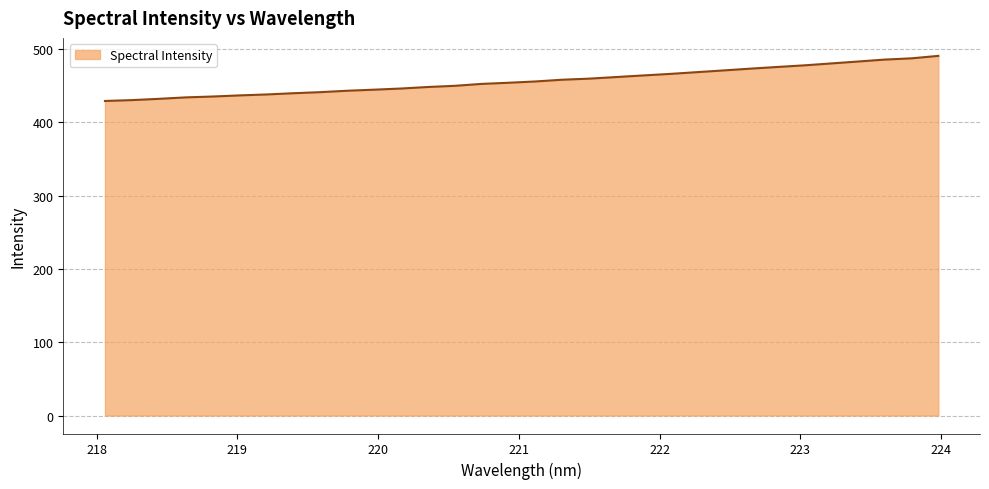

What is the maximum value shown in the chart?

490.6